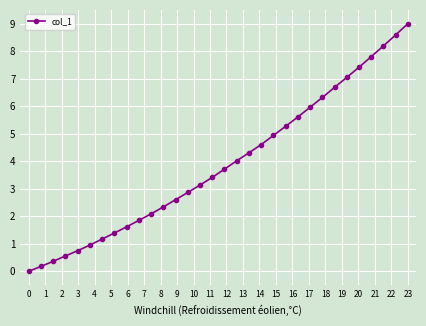

What is the difference between the maximum and second lowest values?

8.8